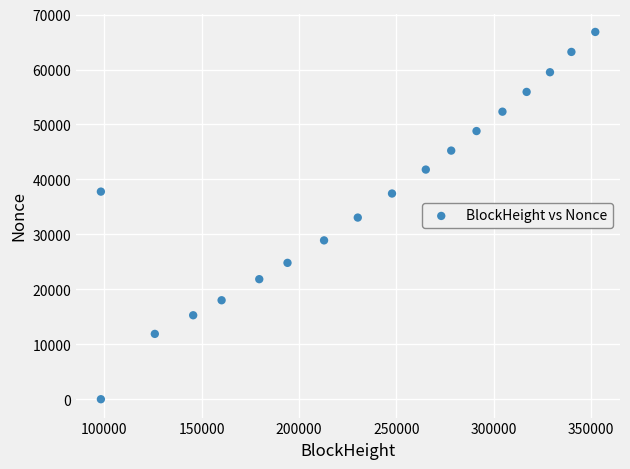

What is the range of X values (max minus min)?

253814